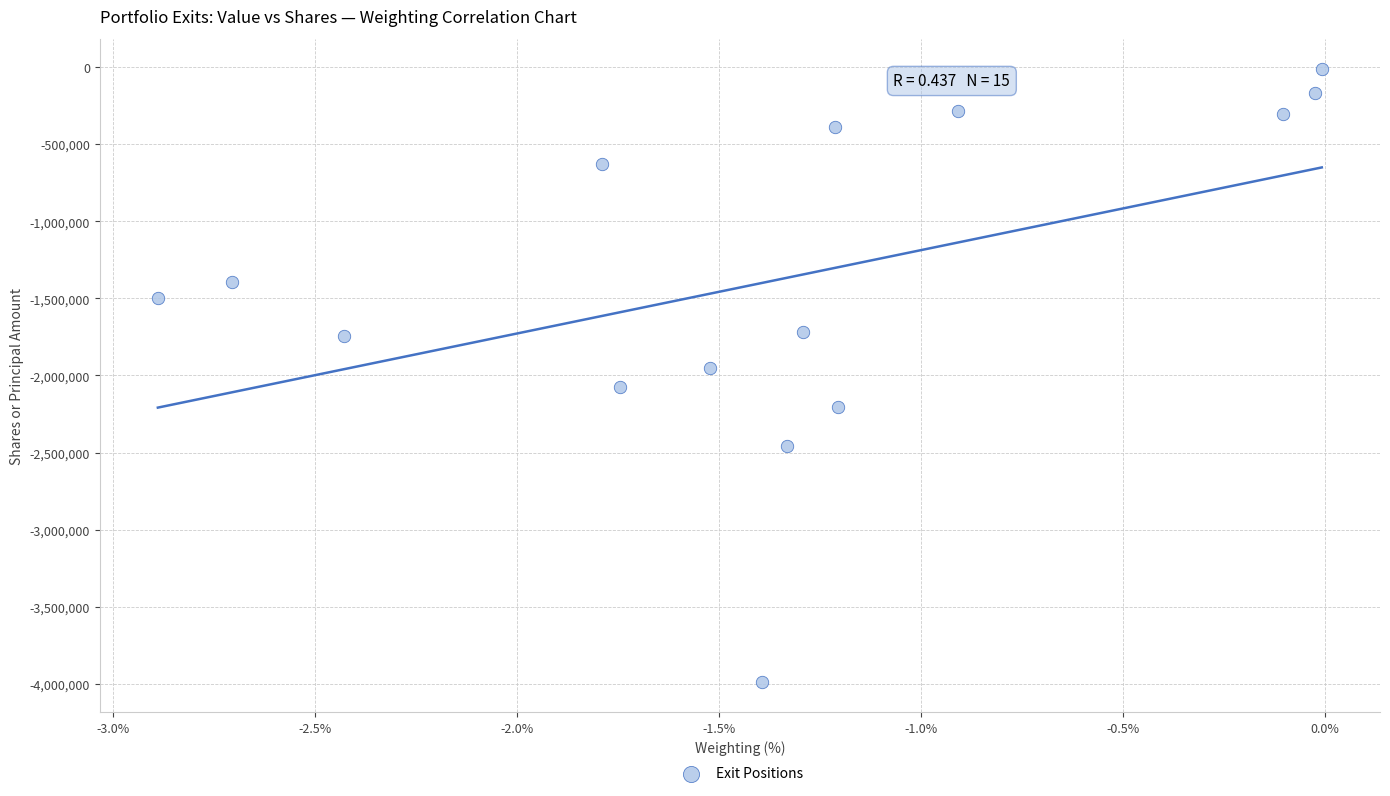

What is the range of Y values (max minus min)?

3969916